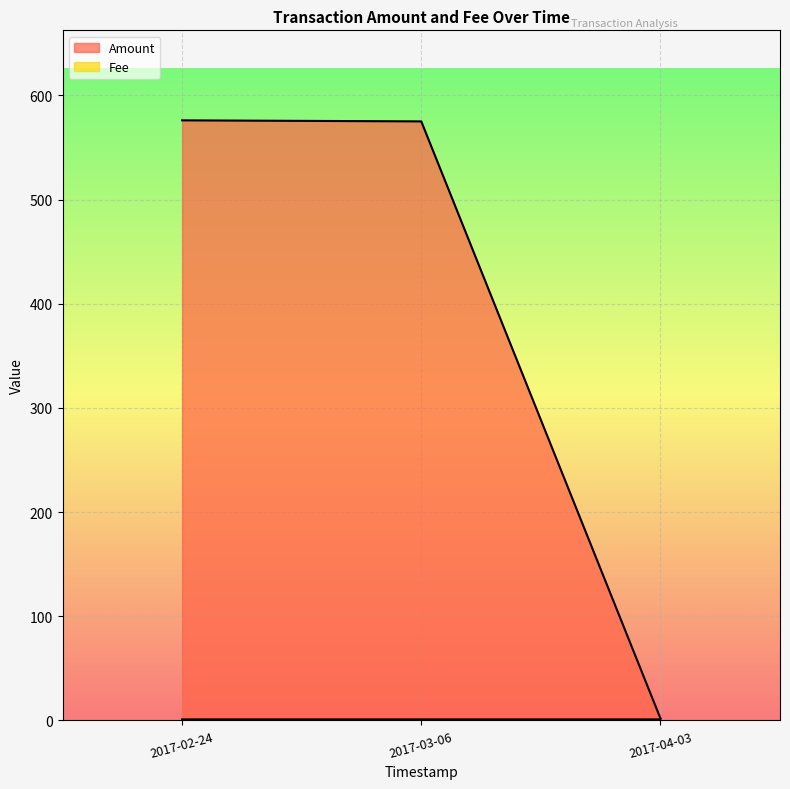

What is the sum of the Amount values at 2017-04-03 05:41:41 and 2017-03-06 20:23:38?

577.0